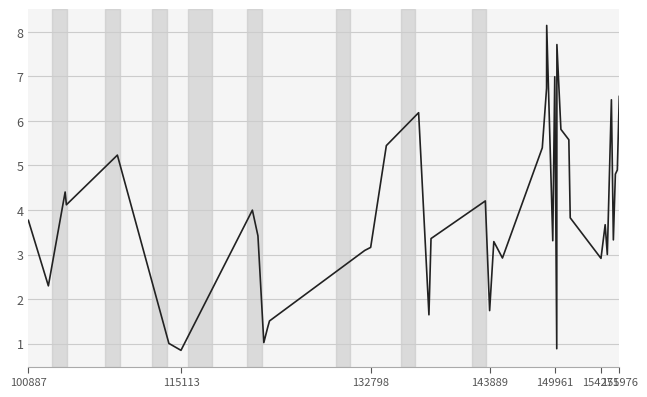

What is the minimum value shown in the chart?

0.9